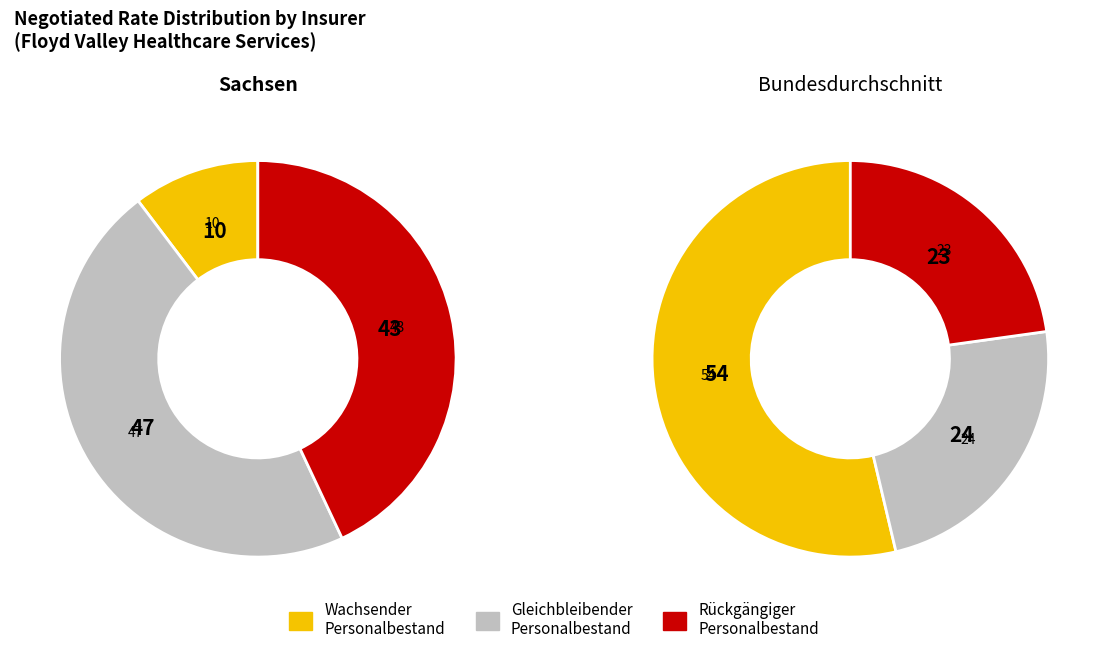

Is there a majority slice in this chart?

No